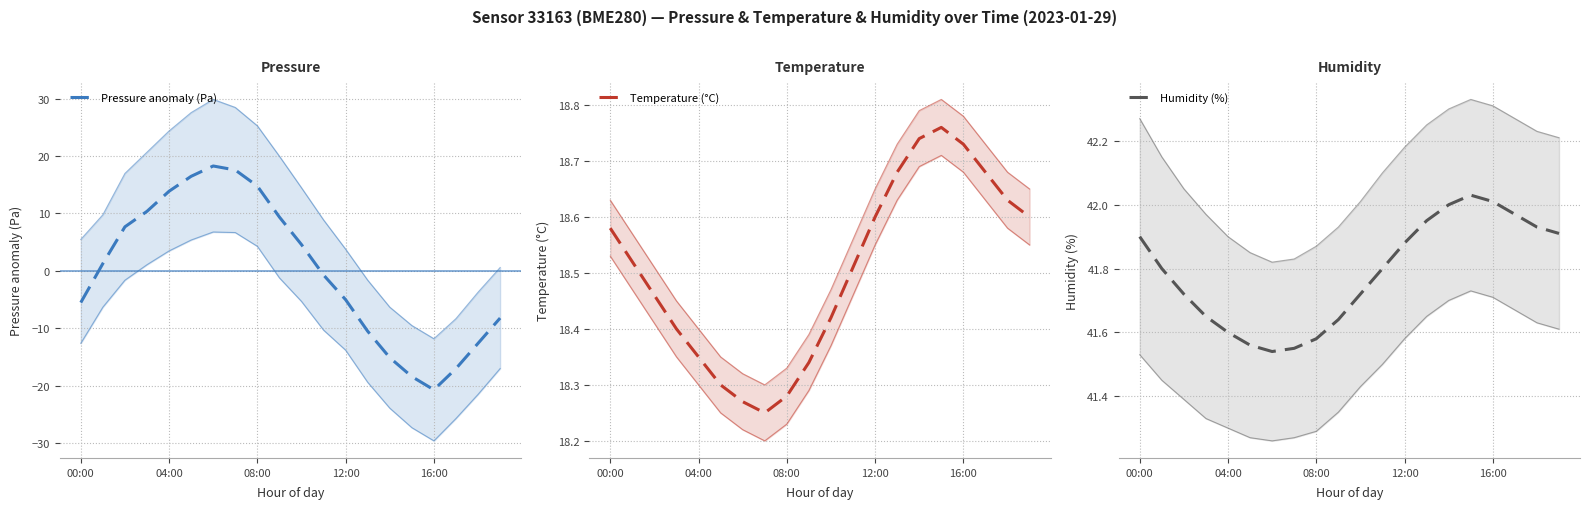

What is the maximum value shown in the chart?

42.0